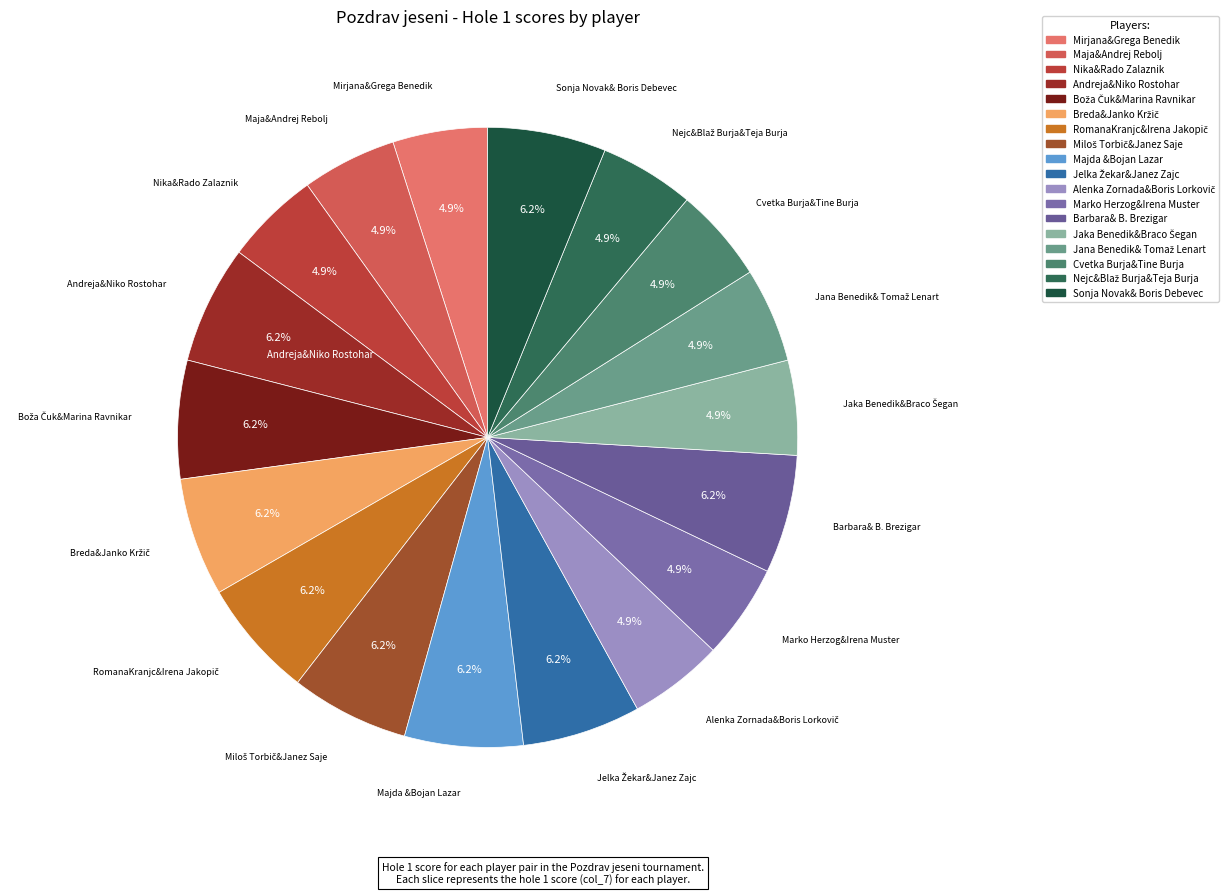

Is there a majority slice in this chart?

No